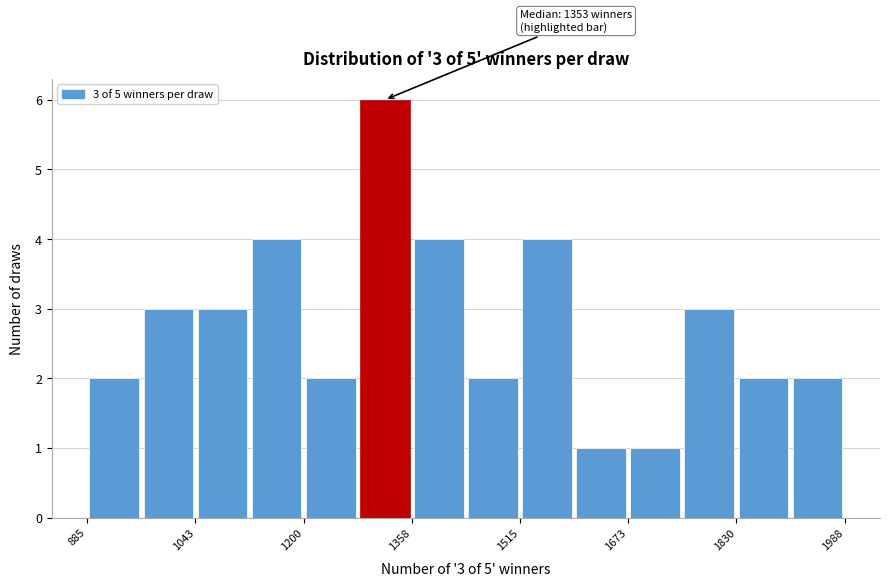

Around what value on the x-axis is the tallest bar? Give the approximate position of its centre, as read against the axis.

1320